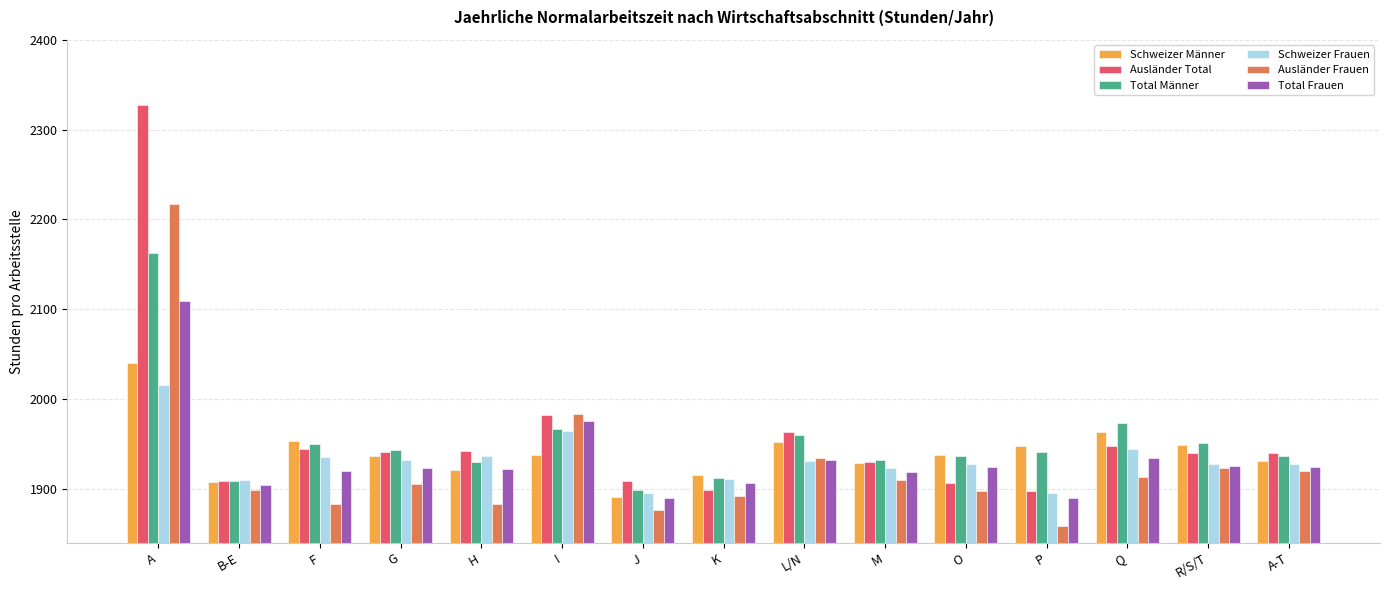

How many distinct data groups are displayed?

6